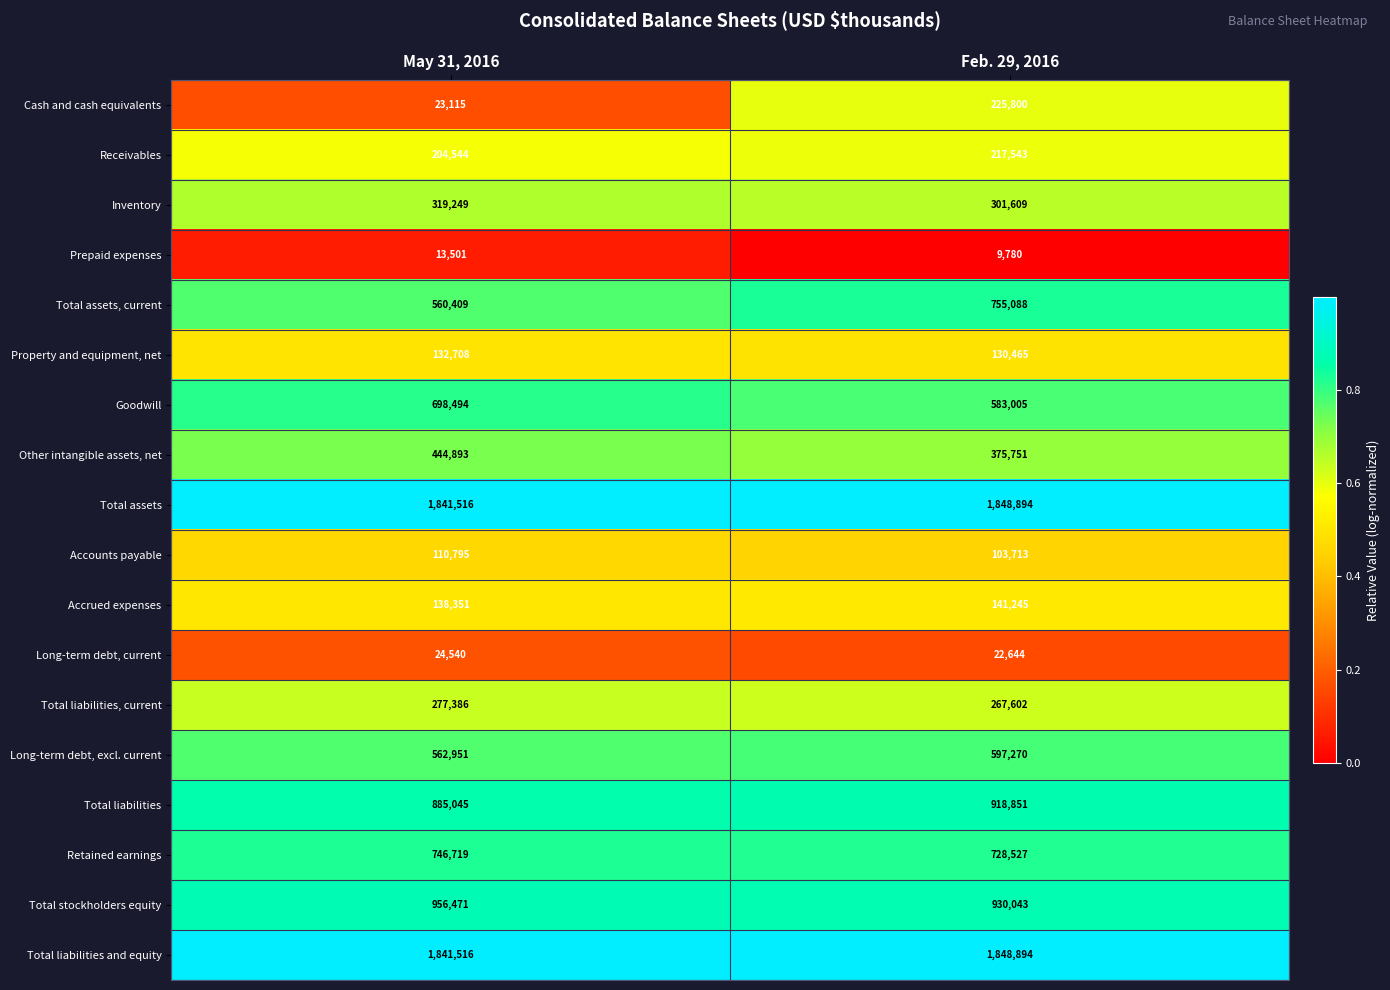

The Accounts payable series shows 145652 at Feb. 29, 2016. True or false?

False